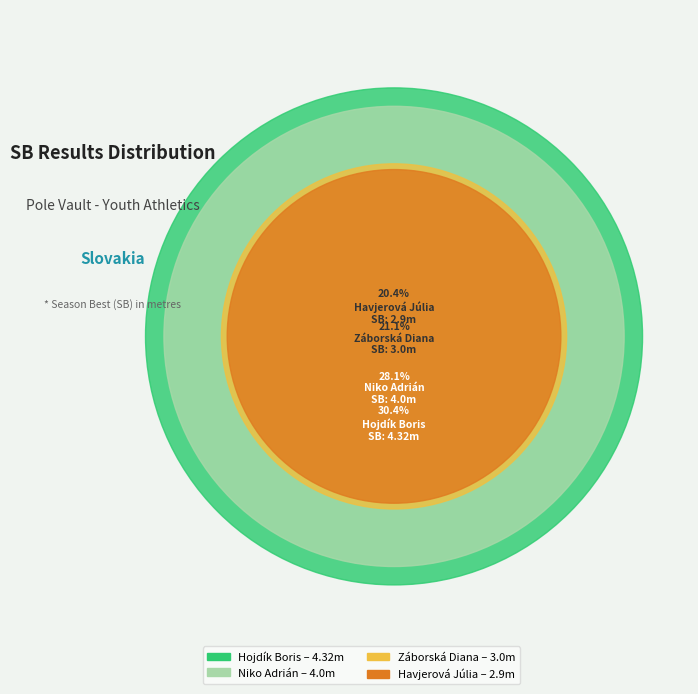

How many segments does this pie chart have?

4